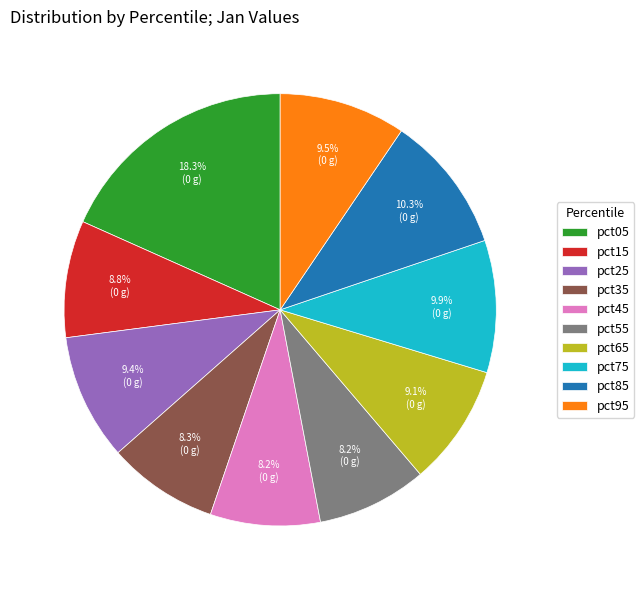

Is there any slice that represents more than half of the pie?

No